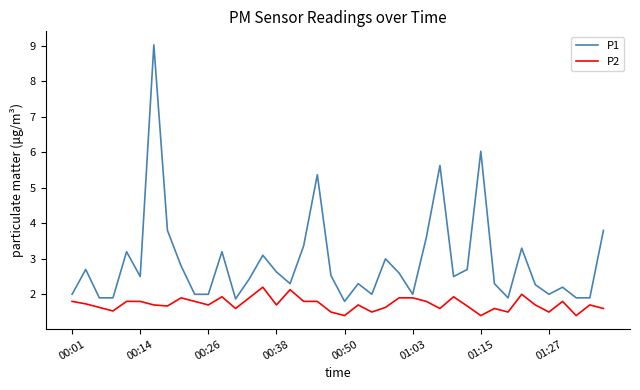

Which series has the largest total across all categories?

P1